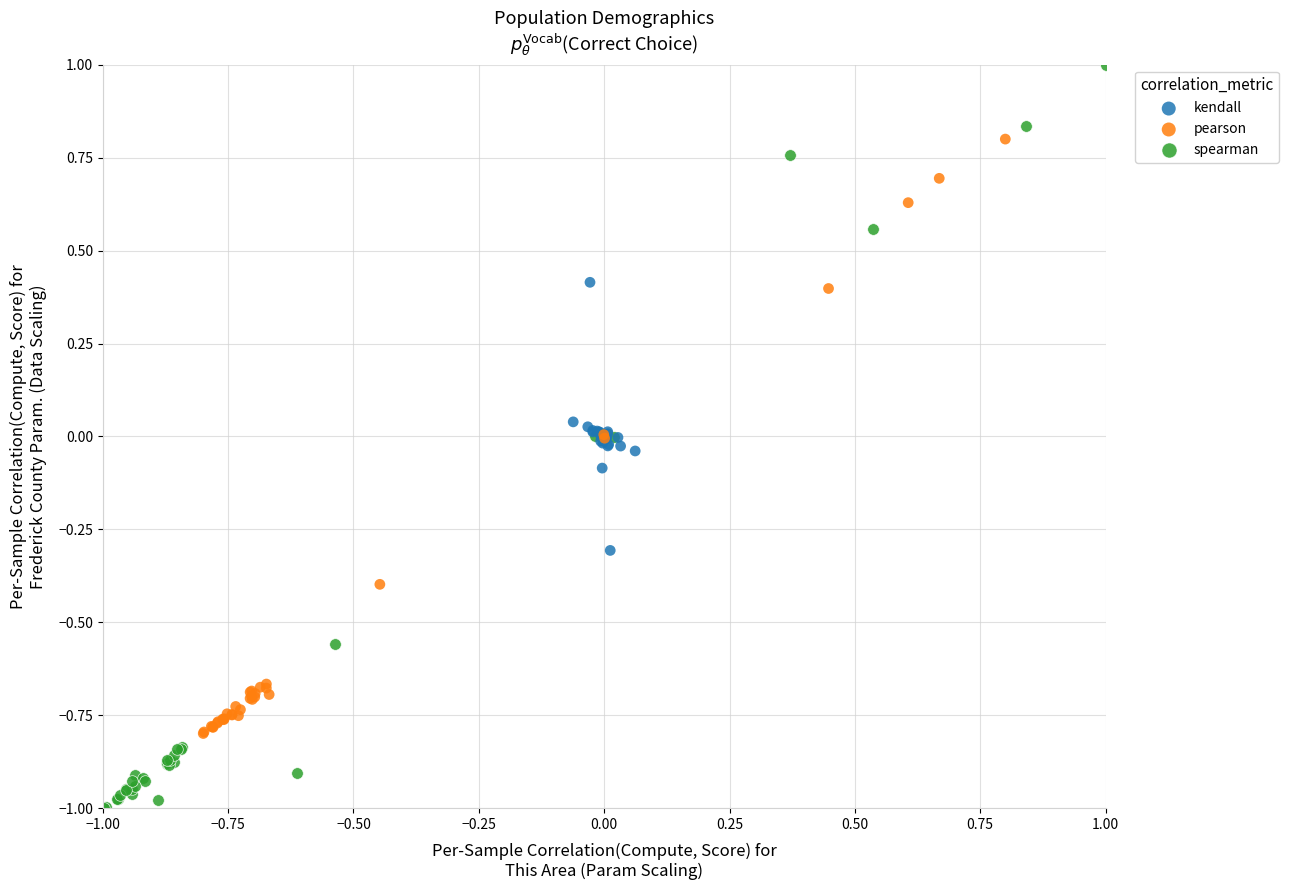

Which series contains the highest Y value?

spearman